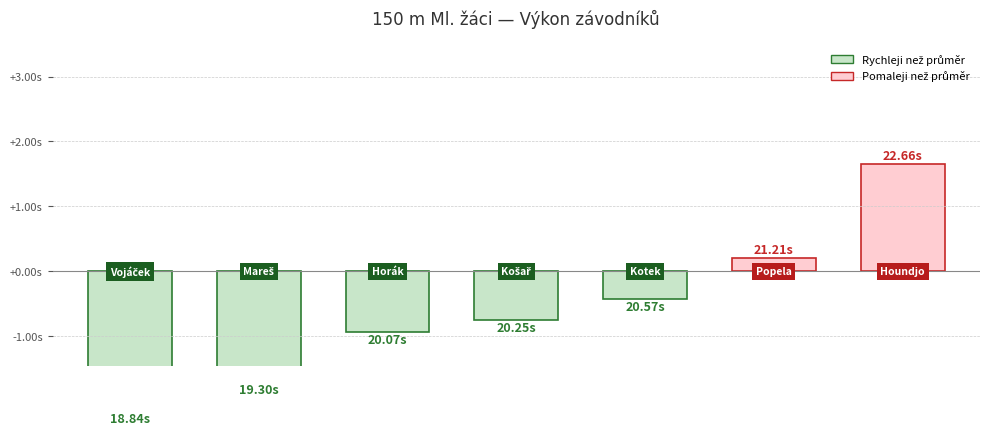

Rank the categories by value from highest to lowest.

Houndjo Alex, Popela Filip, Kotek Mikuláš, Košař Matěj, Horák Tomáš, Mareš Lukáš, Vojáček Filip